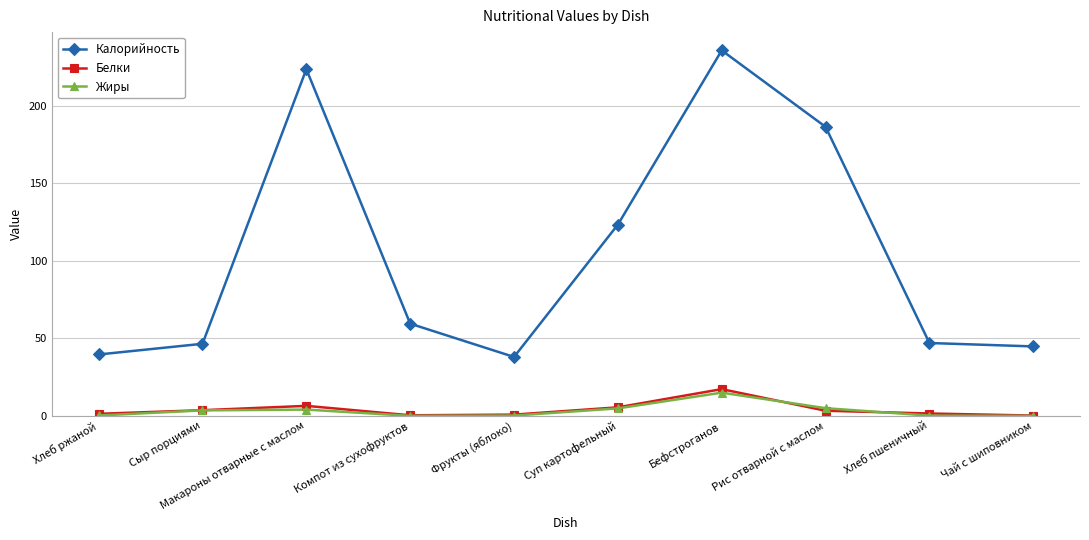

What are all the series names shown in the legend?

Калорийность, Белки, Жиры